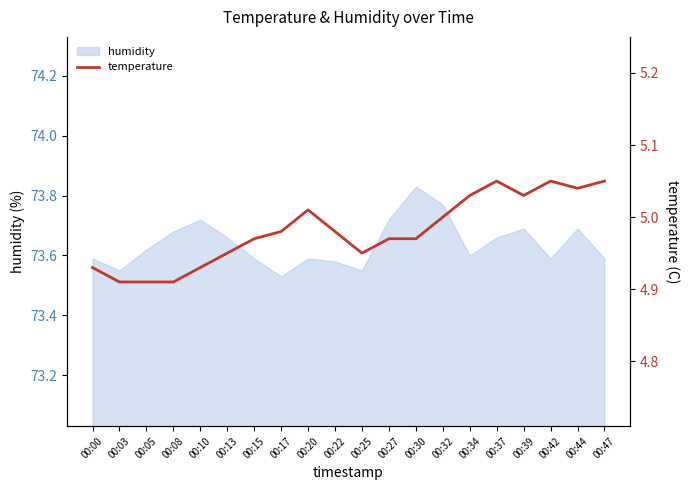

What is the change in value from 00:08 to 00:15?

+0.1